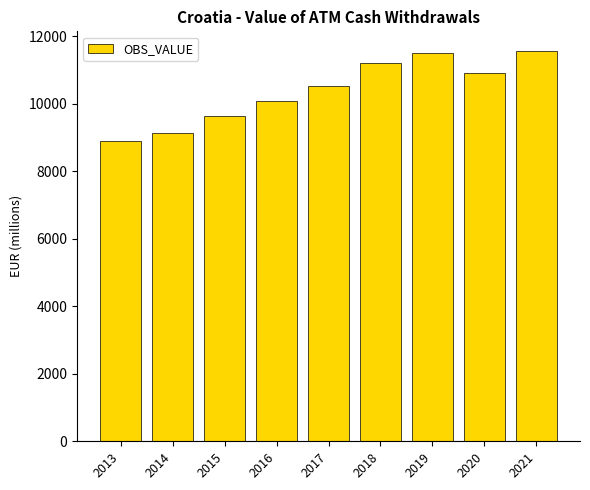

How many bars are there in total?

9